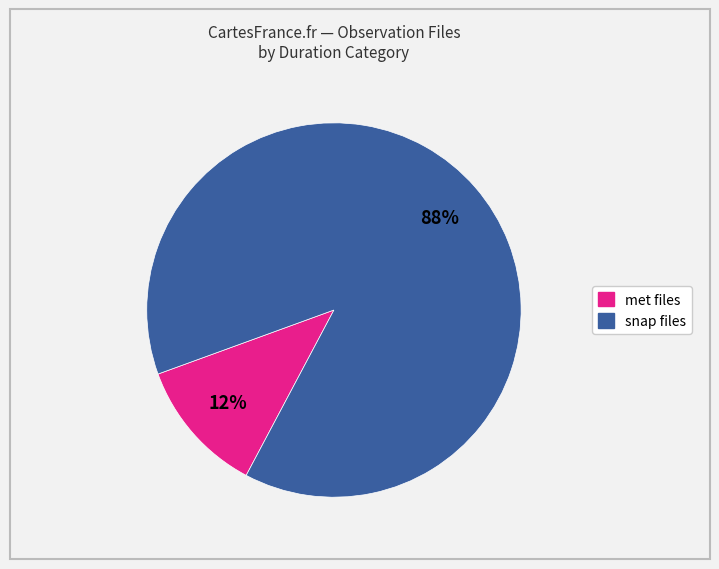

To the nearest percent, what is the average slice percentage?

50%